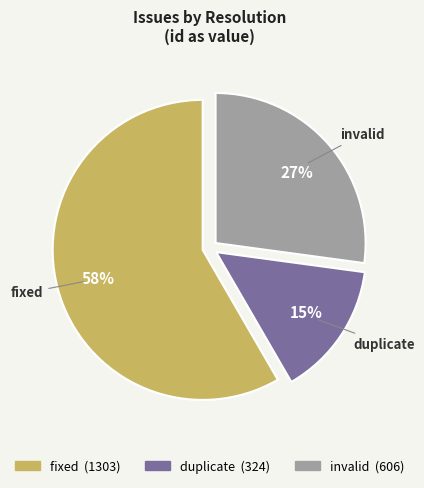

True or false: duplicate accounts for 3% of the total.

False